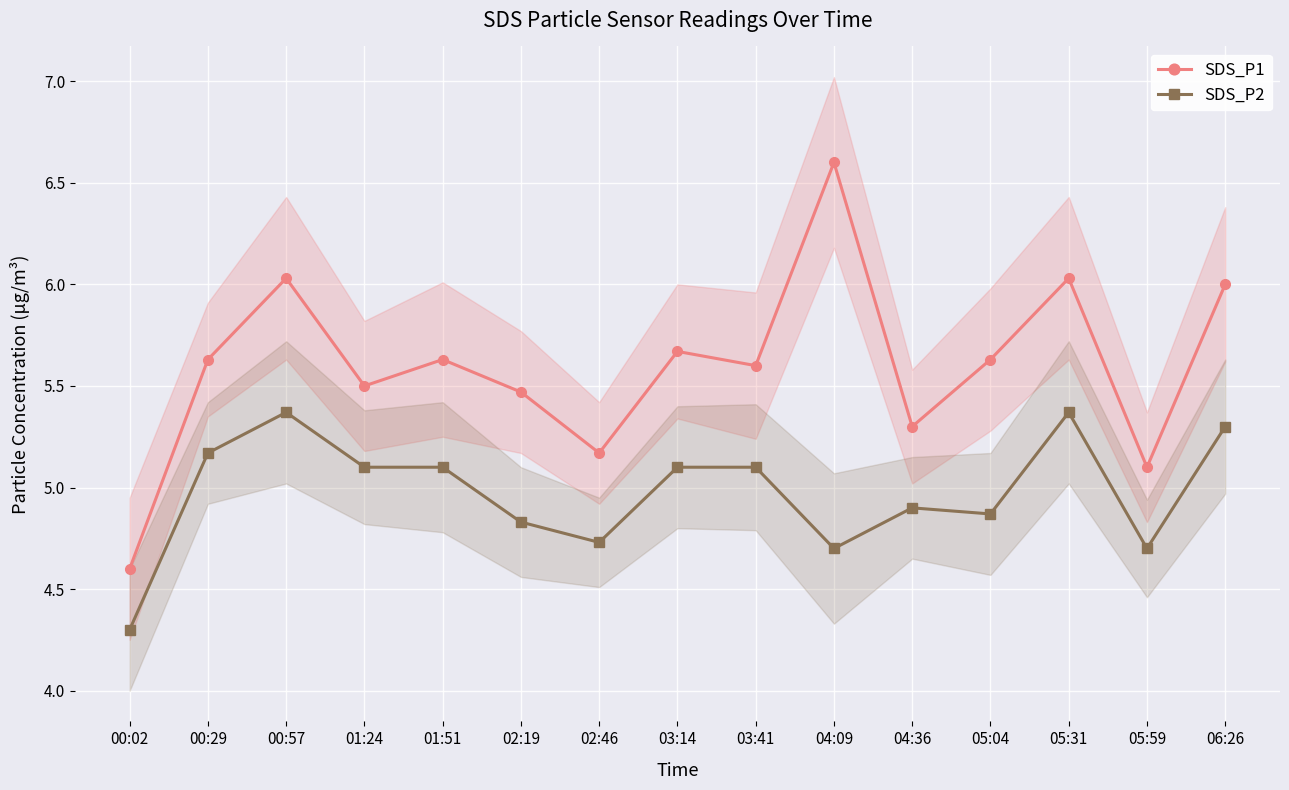

What is the spread (max minus min) of values at 05:31?

0.7